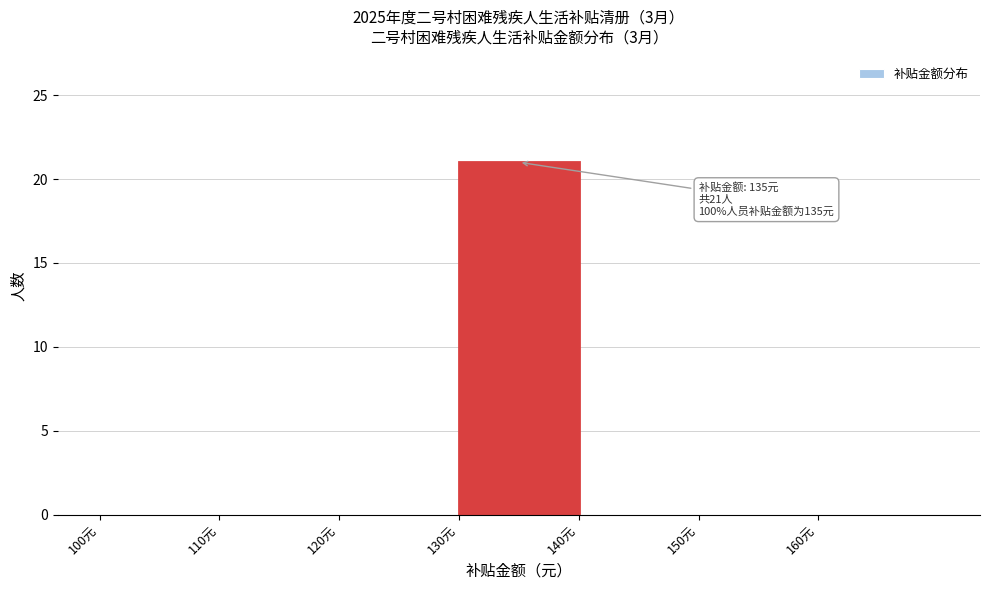

Which range on the x-axis has the tallest bar?

130 to 140